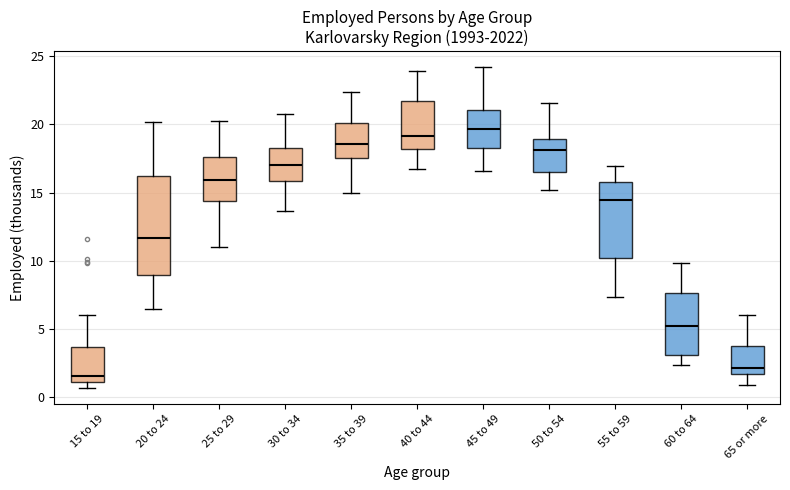

Which box has the lowest median line?

15 to 19